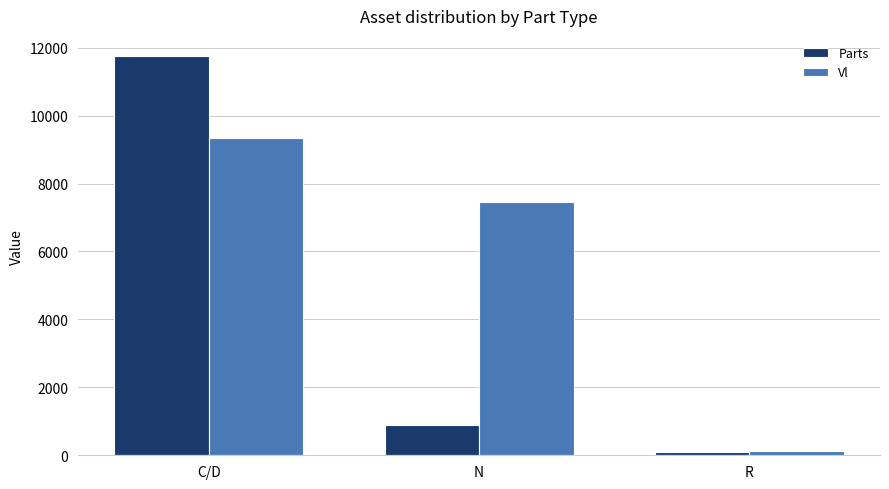

Which label corresponds to the largest value in the chart?

C/D